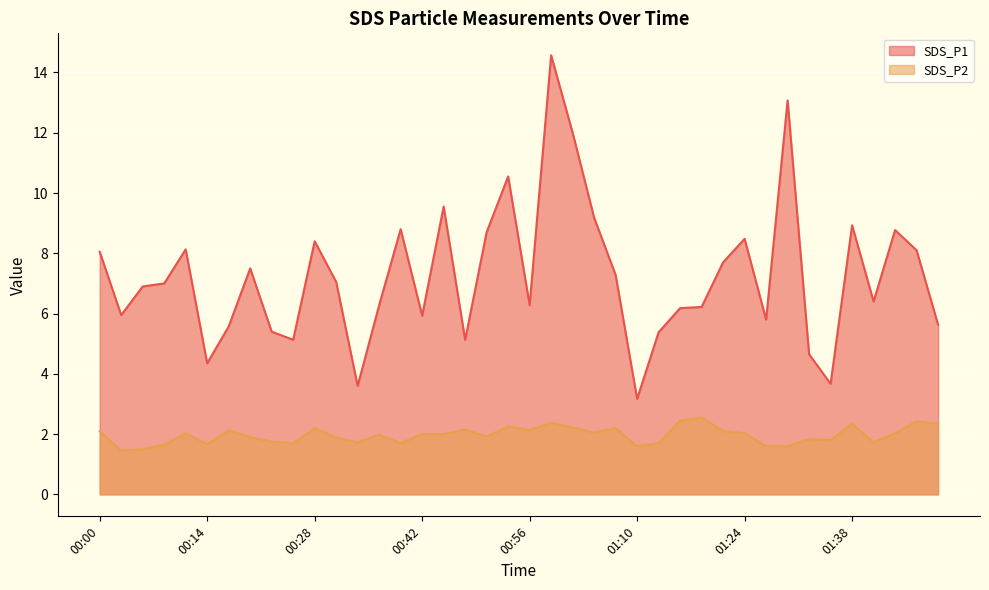

Reading right to left, transcribe all the data shown in this chart.

SDS_P1: 5.6	8.1	8.8	6.4	8.9	3.7	4.7	13.1	5.8	8.5	7.7	6.2	6.2	5.4	3.2	7.3	9.2	12.0	14.6	6.3	10.6	8.7	5.1	9.6	5.9	8.8	6.3	3.6	7.0	8.4	5.1	5.4	7.5	5.6	4.3	8.1	7.0	6.9	6.0	8.1
SDS_P2: 2.4	2.4	2.0	1.7	2.4	1.8	1.8	1.6	1.6	2.0	2.1	2.5	2.5	1.7	1.6	2.2	2.0	2.2	2.4	2.1	2.2	1.9	2.1	2.0	2.0	1.7	2.0	1.7	1.9	2.2	1.7	1.8	1.9	2.1	1.7	2.0	1.6	1.5	1.4	2.1